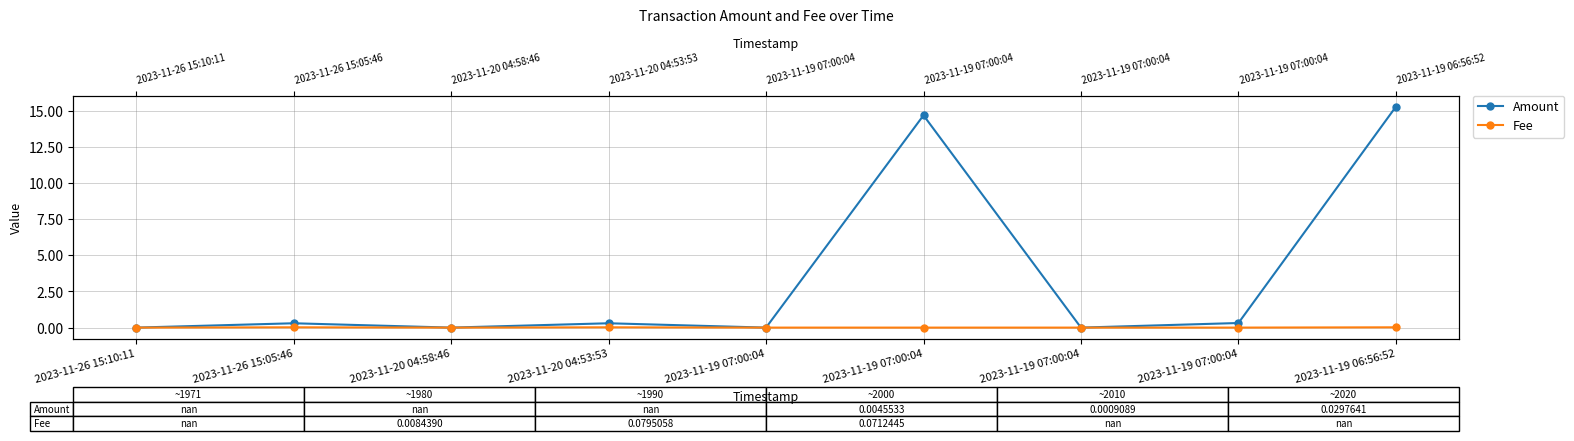

The value of Fee at 2023-11-19 07:00:04 is -0.0. True or false?

False